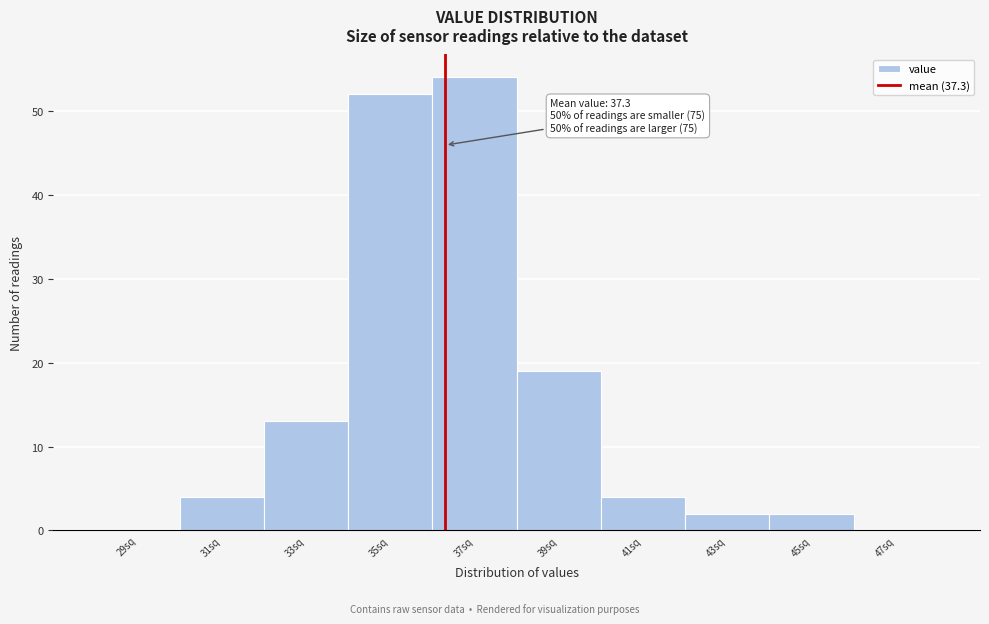

Reading right to left, what are all the values shown in this chart?

47sq=0	45sq=2	43sq=2	41sq=4	39sq=19	37sq=54	35sq=52	33sq=13	31sq=4	29sq=0